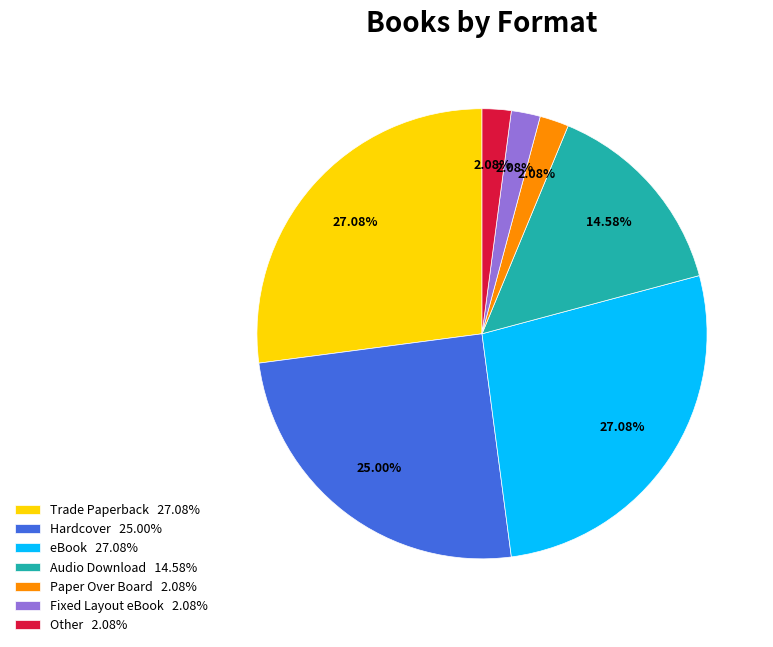

Does Fixed Layout eBook 2.08% represent more than half of the total?

No